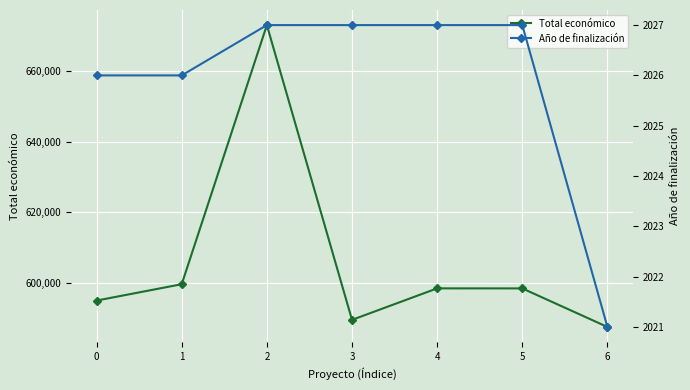

Which label corresponds to the smallest value in the chart?

6